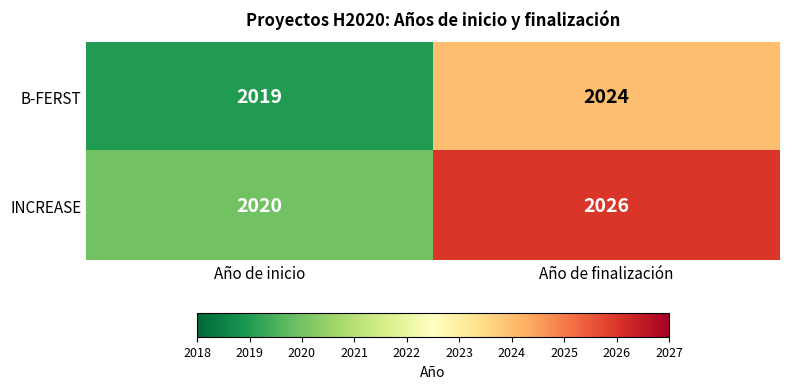

Reading left to right, extract all data points from this chart.

B-FERST: 2019	2024
INCREASE: 2020	2026